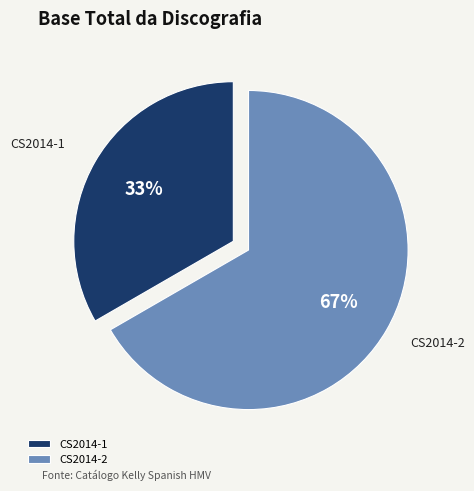

Does any single category account for the majority?

Yes